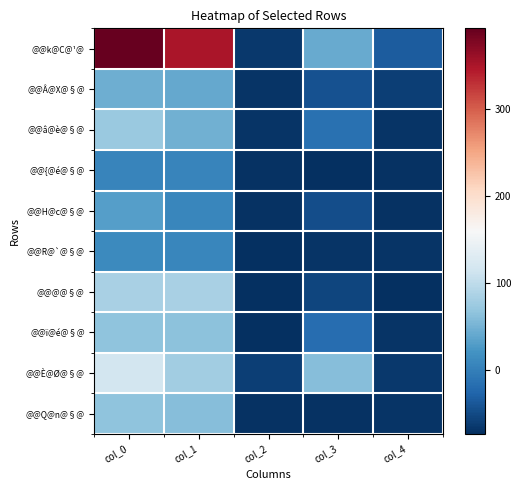

At col_2, list the series in order from largest to smallest.

@@È@Ø@§@, @@k@C@¹@, @@Â@X@§@, @@â@è@§@, @@H@c@§@, @@{@é@§@, @@Q@n@§@, @@R@`@§@, @@@@§@, @@ï@é@§@